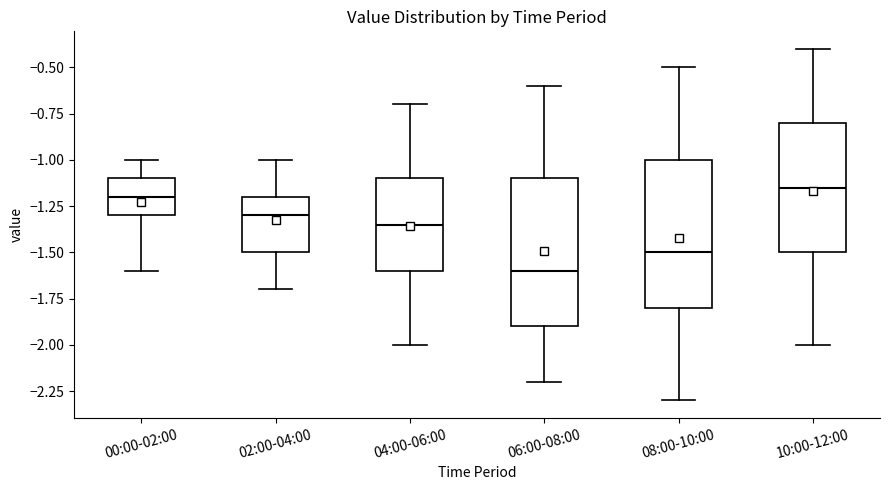

Reading left to right, read every box against the y-axis: the position of its median line, the range the box covers, and the ends of its whiskers. The values are not printed on the chart, so give them approximately, as read against the axis.

00:00-02:00: median -1.20, box -1.30 to -1.10, whiskers -1.60 to -1.00
02:00-04:00: median -1.30, box -1.50 to -1.20, whiskers -1.70 to -1.00
04:00-06:00: median -1.35, box -1.60 to -1.10, whiskers -2.00 to -0.70
06:00-08:00: median -1.60, box -1.90 to -1.10, whiskers -2.20 to -0.60
08:00-10:00: median -1.50, box -1.80 to -1.00, whiskers -2.30 to -0.50
10:00-12:00: median -1.15, box -1.50 to -0.80, whiskers -2.00 to -0.40